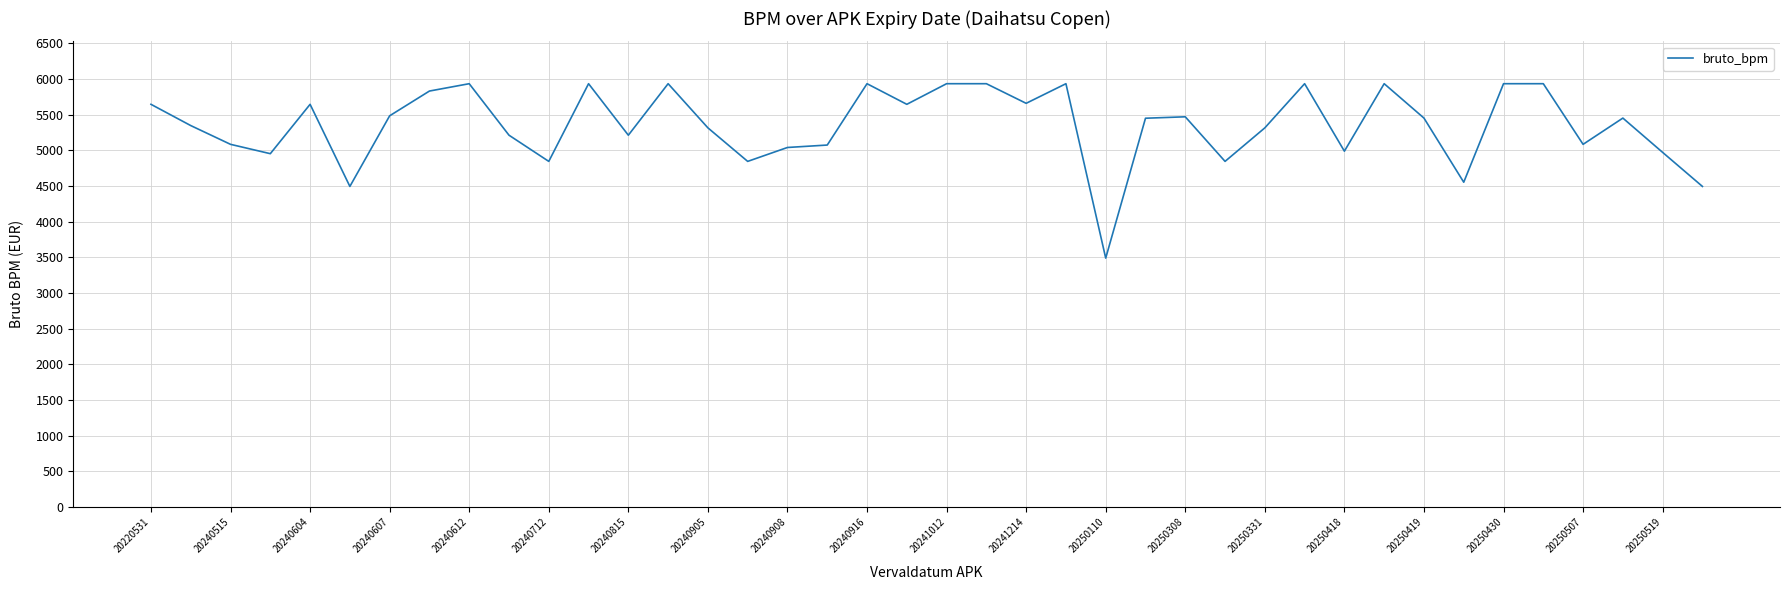

What is the greatest value displayed?

5936